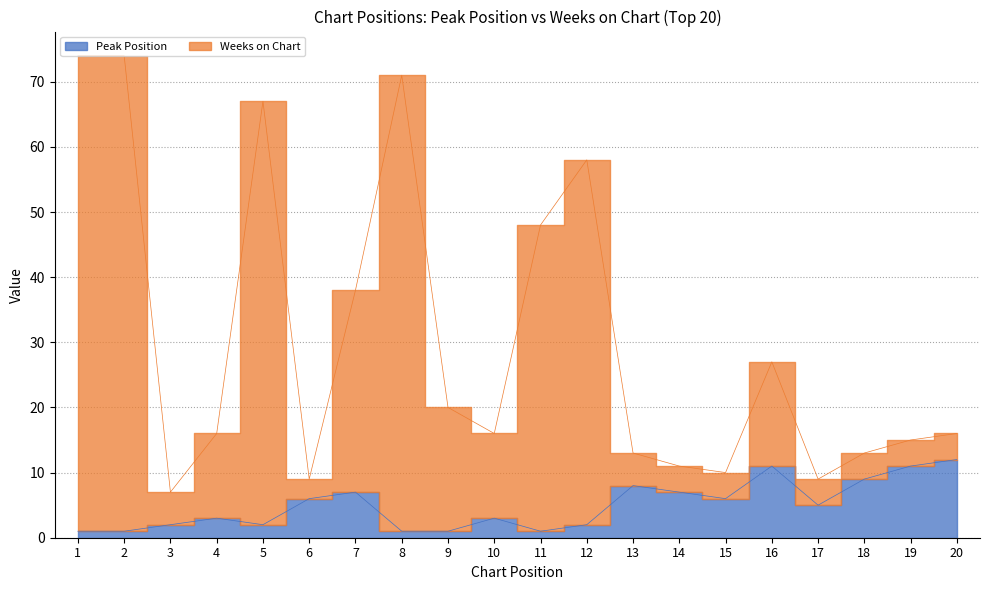

Which category has the highest value in the Weeks on Chart series?

1